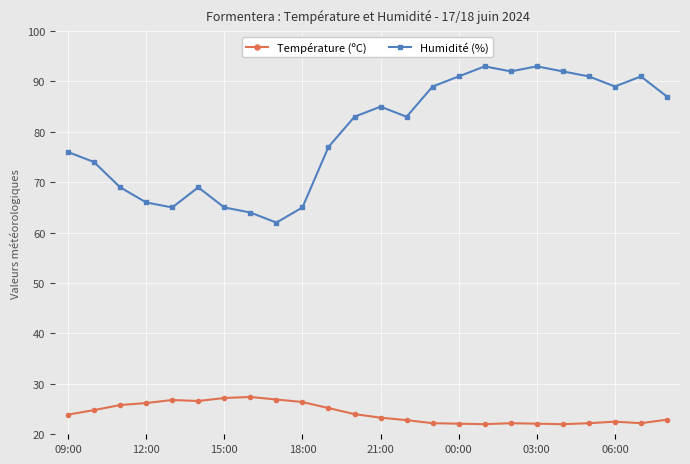

True or false: Humidité (%) has more than 0 interior local peaks.

True